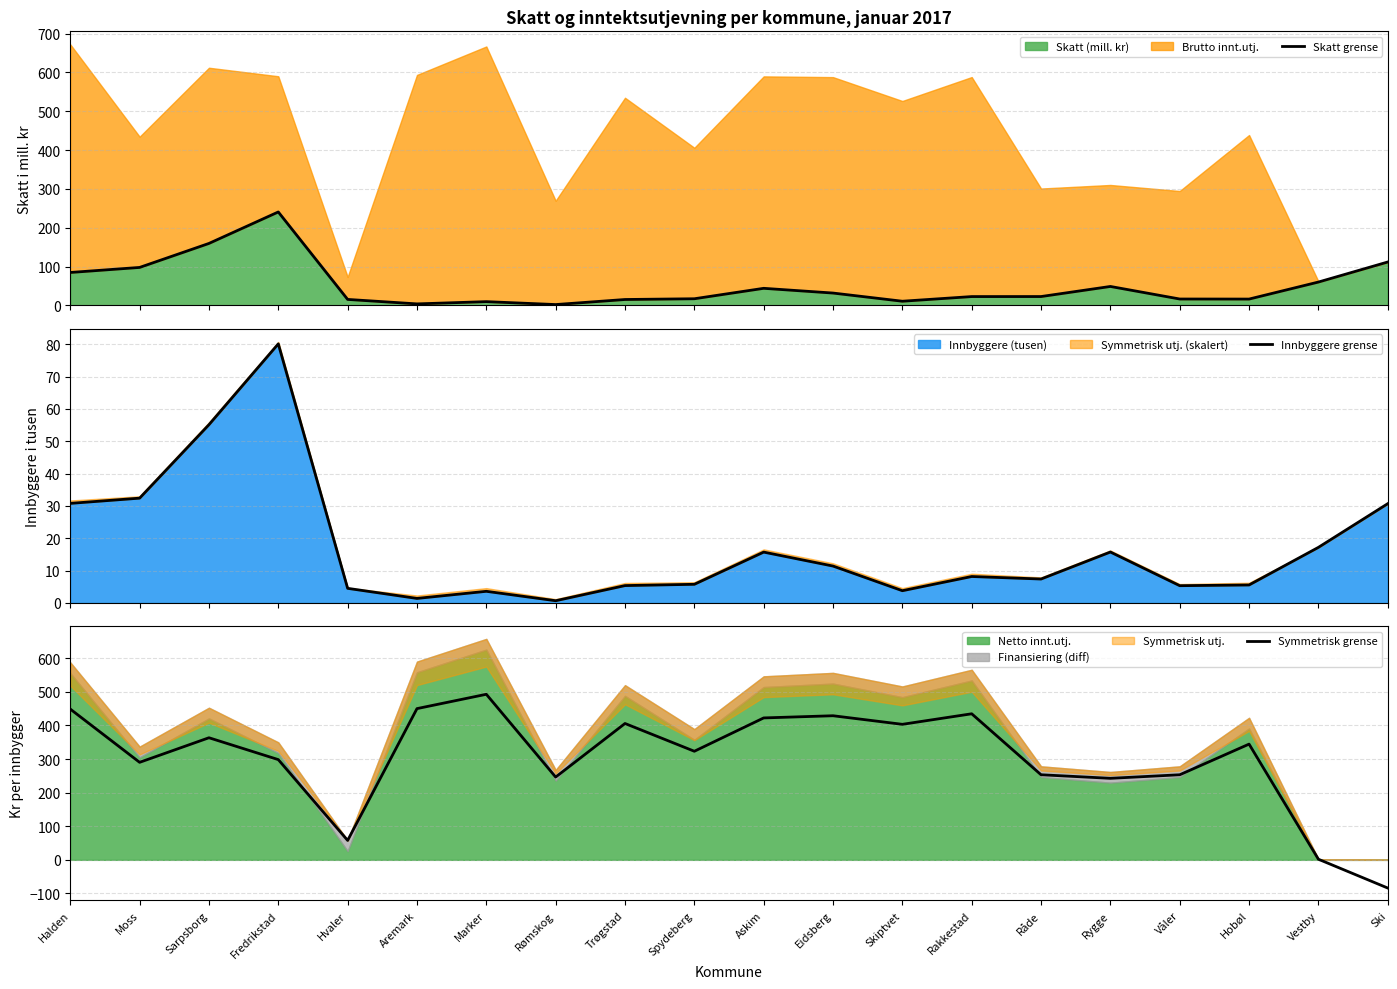

What is the approximate value of Skatt grense at Halden?

84.8